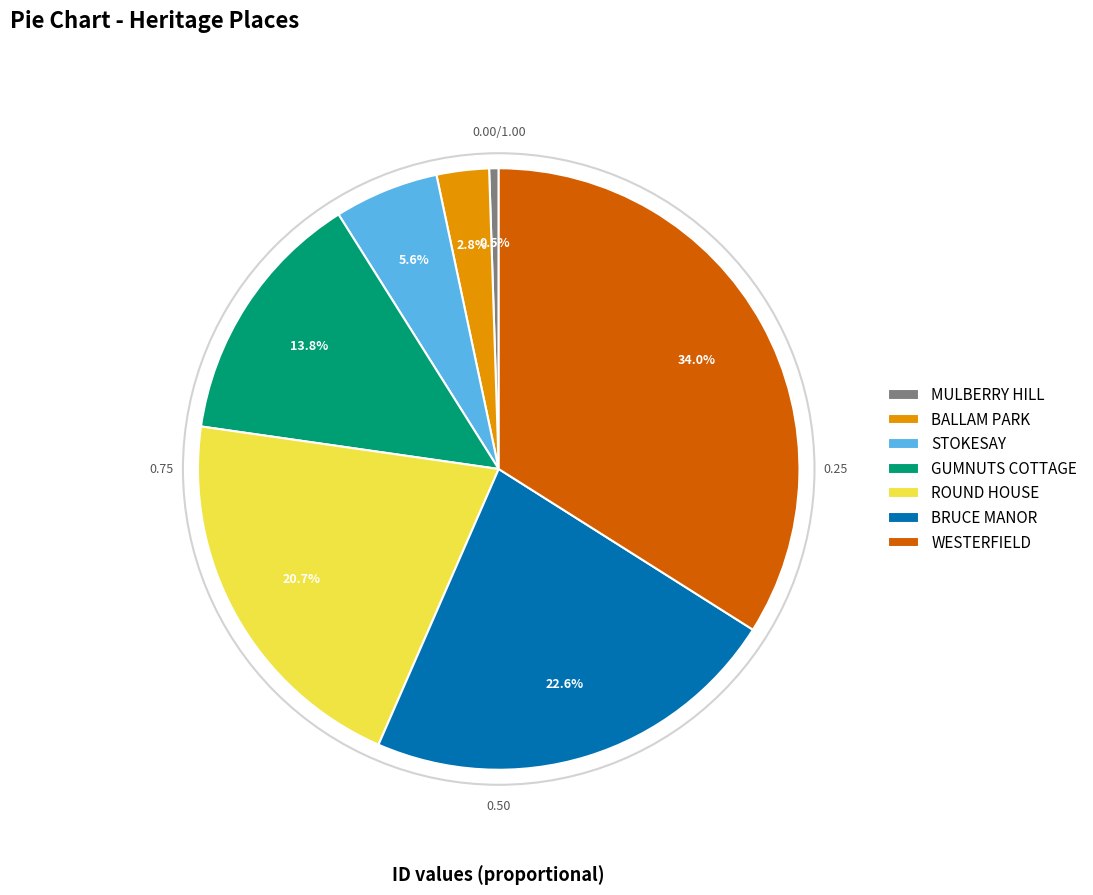

To the nearest percent, what portion does BRUCE MANOR represent?

23%